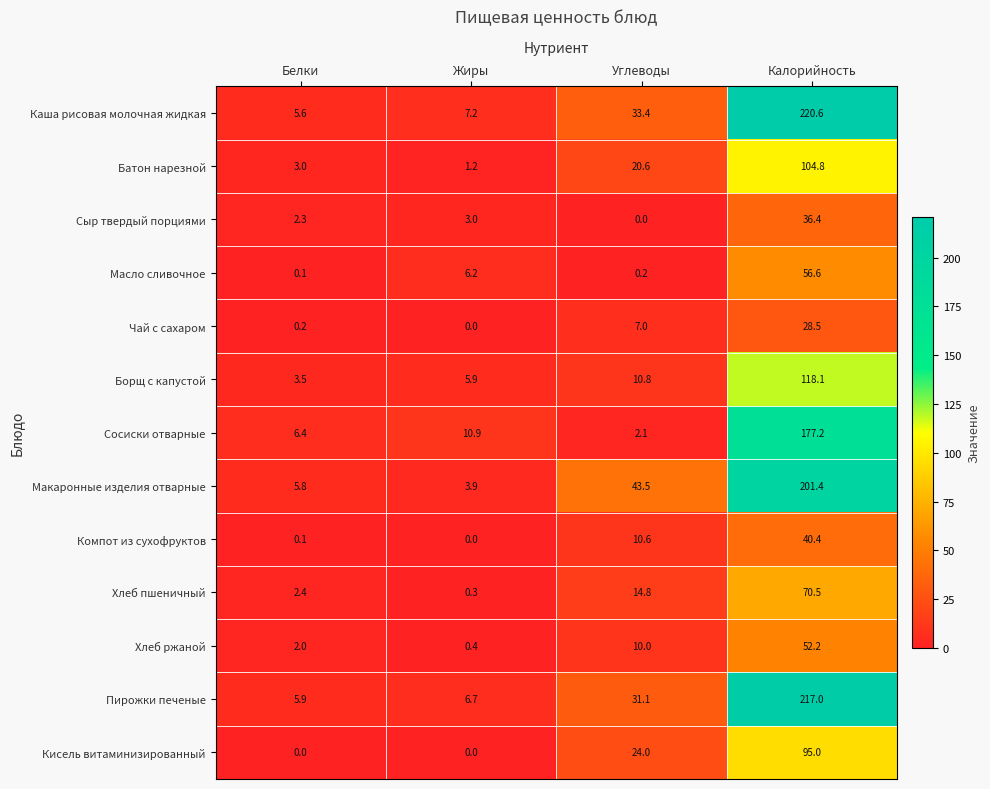

What is the difference between the Хлеб пшеничный values at Калорийность and Жиры?

70.2